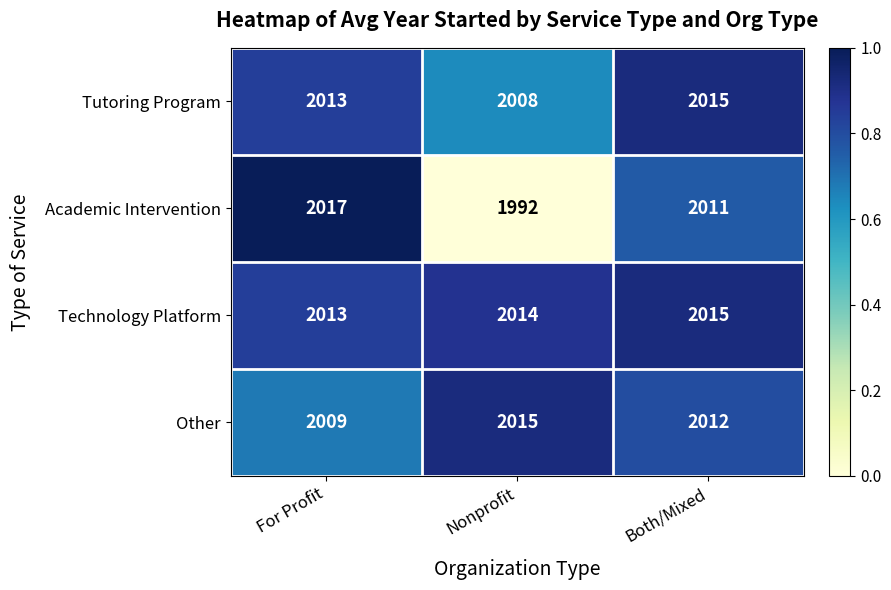

What is the total value across all series at Nonprofit?

8029